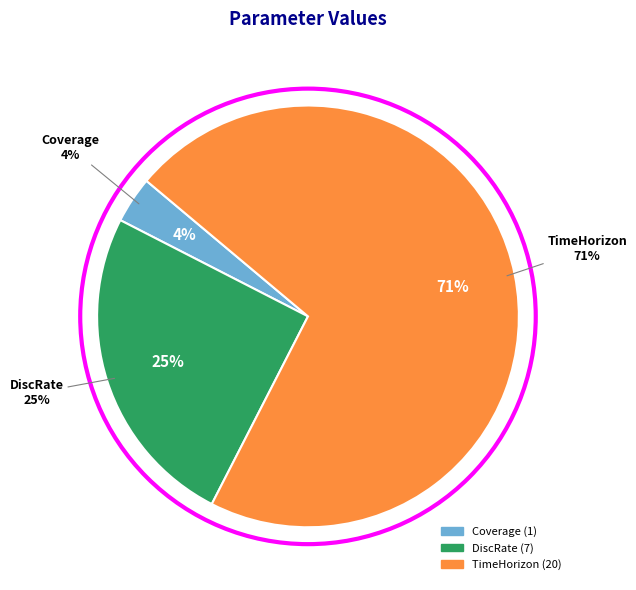

Approximately how many times larger is the value at TimeHorizon compared to DiscRate?

2.9